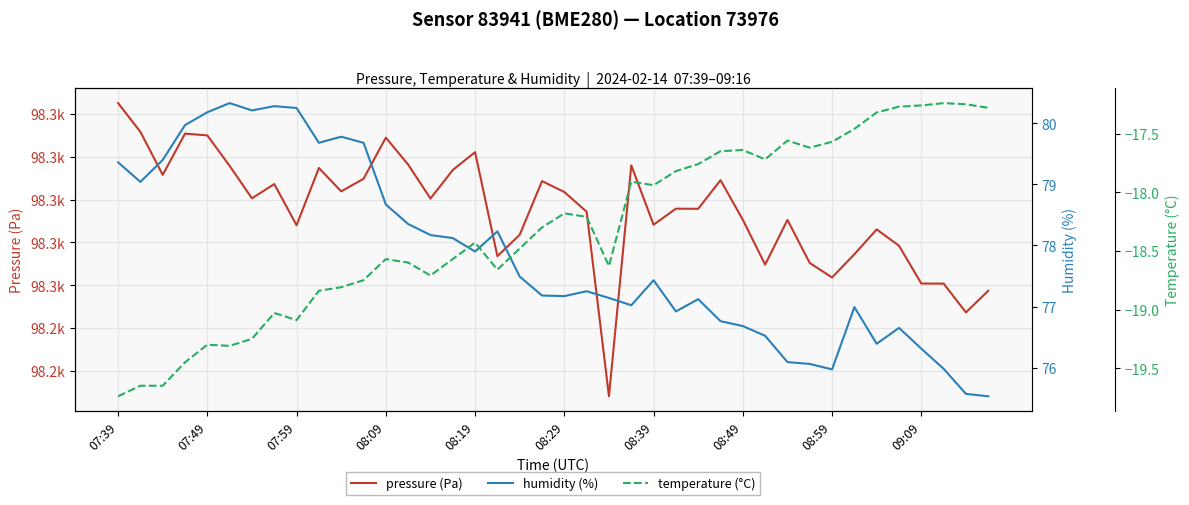

Is this an area chart (filled region under the line)?

No